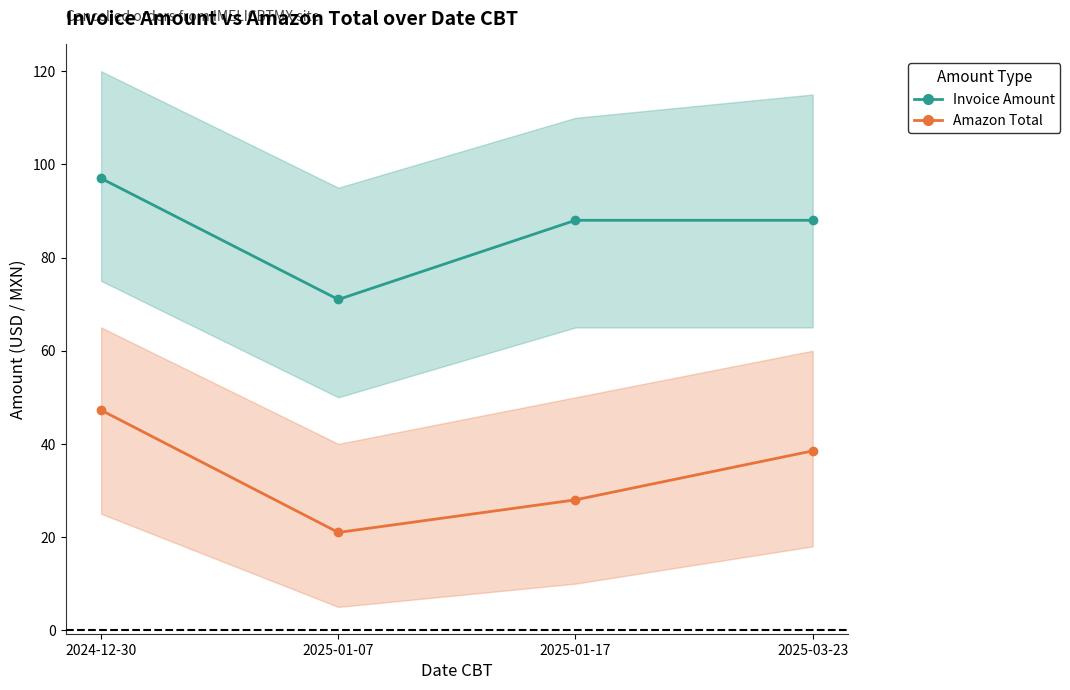

What is the difference between the highest and lowest values at 2025-01-07?

50.0